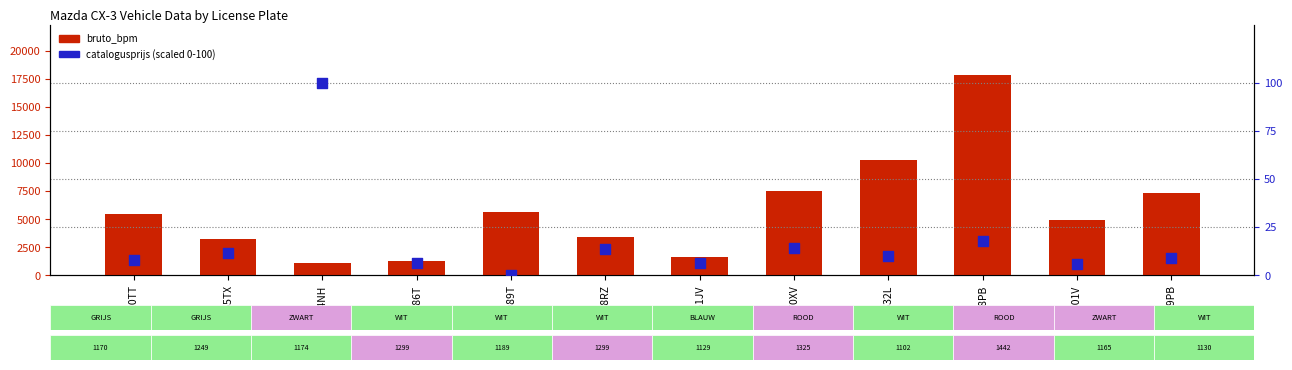

What is the total value across all series at K934NH?

1187.0